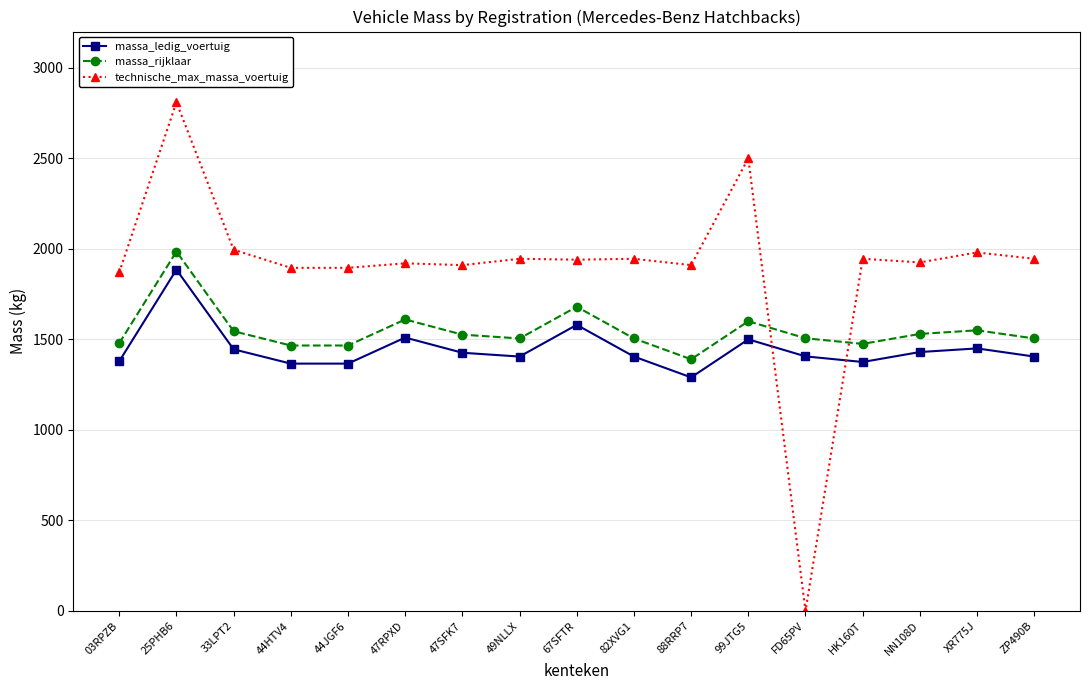

Is the value of massa_rijklaar at 33LPT2 greater than the value of massa_ledig_voertuig at 49NLLX?

Yes